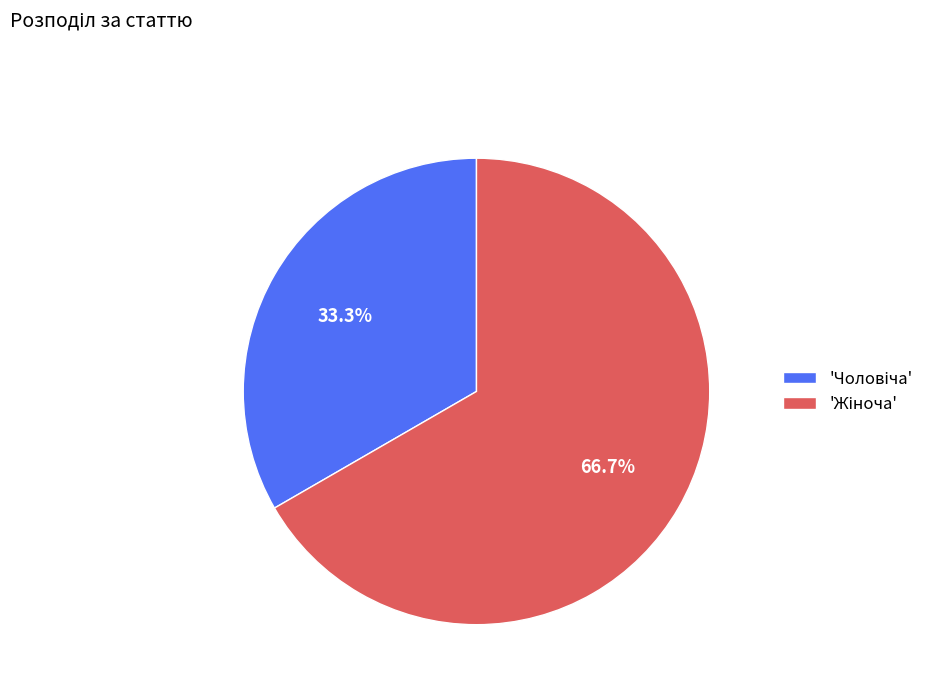

Is there any slice that represents more than half of the pie?

Yes